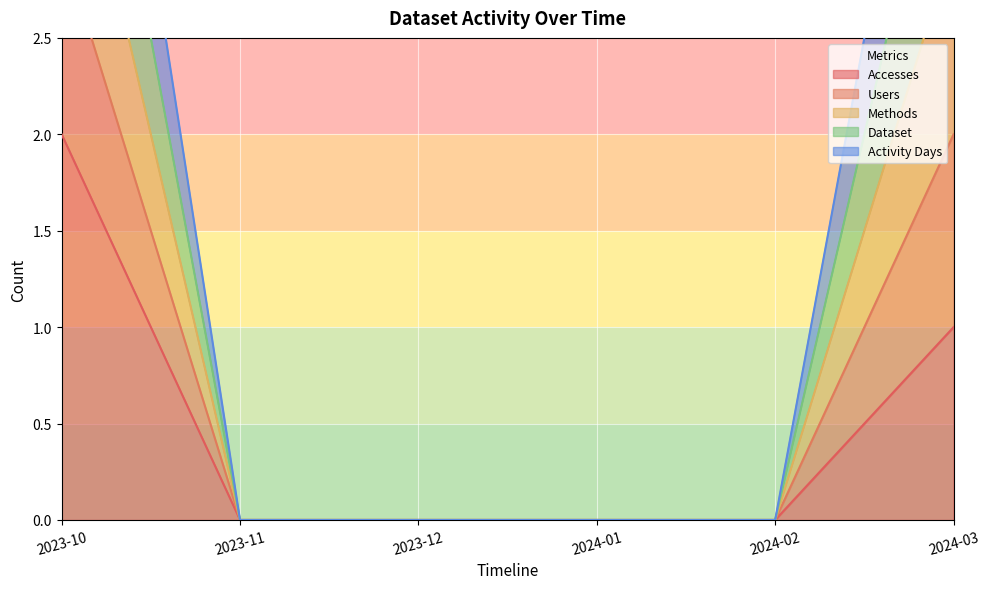

The value of Users at 2024-02 is 0. True or false?

True